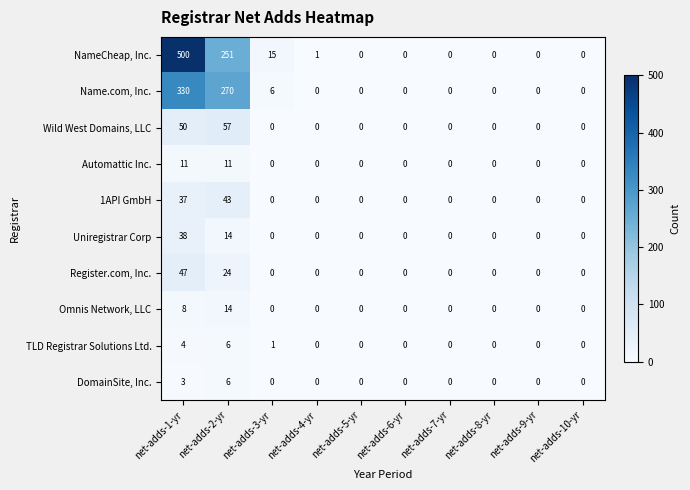

At which label does DomainSite, Inc. reach its peak?

net-adds-2-yr